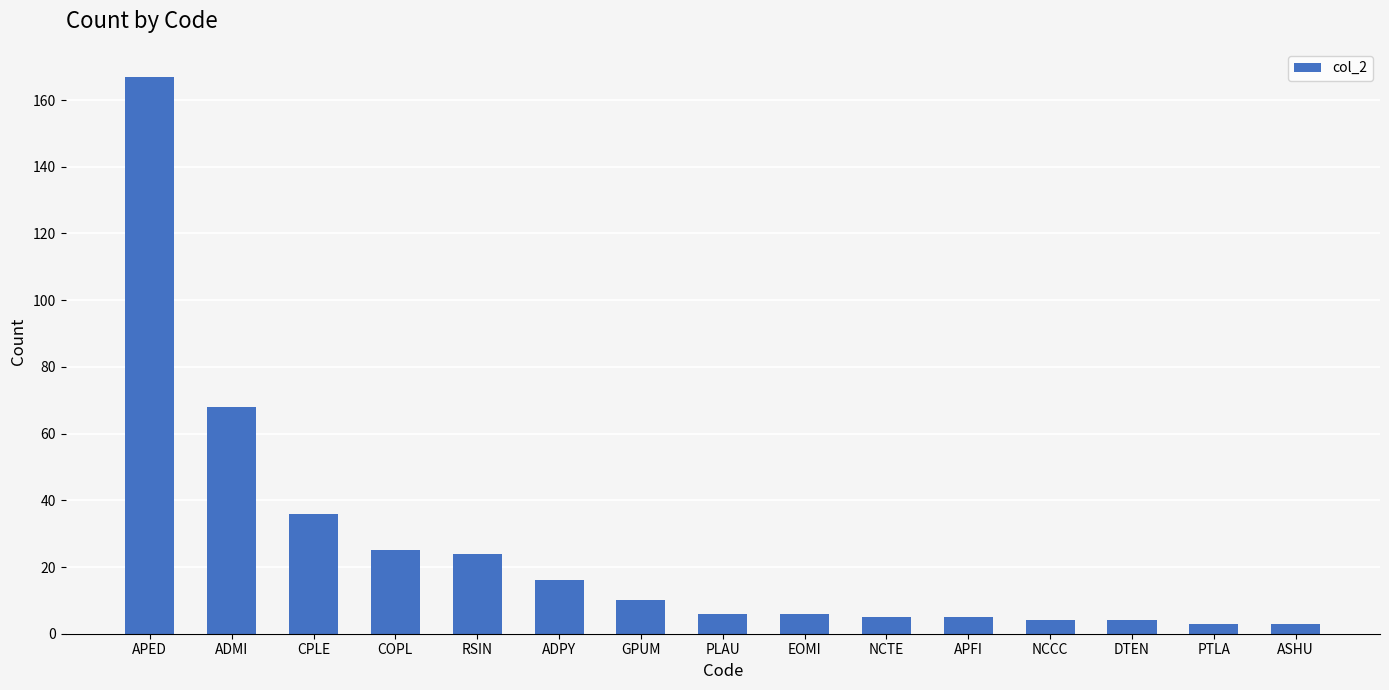

Which has a higher value, DTEN or EOMI?

EOMI